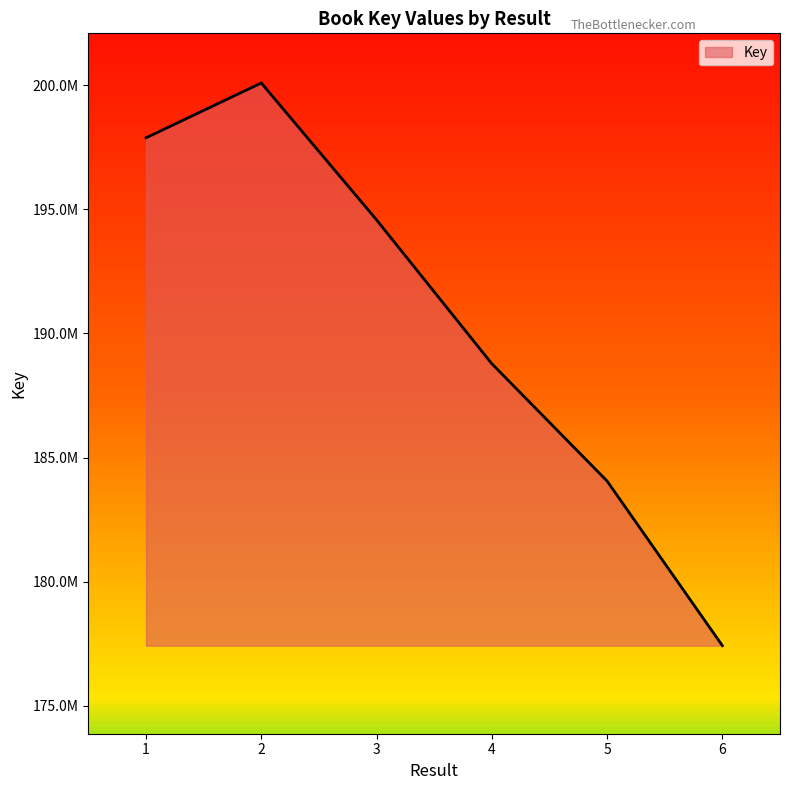

Does the chart have visible grid lines?

No